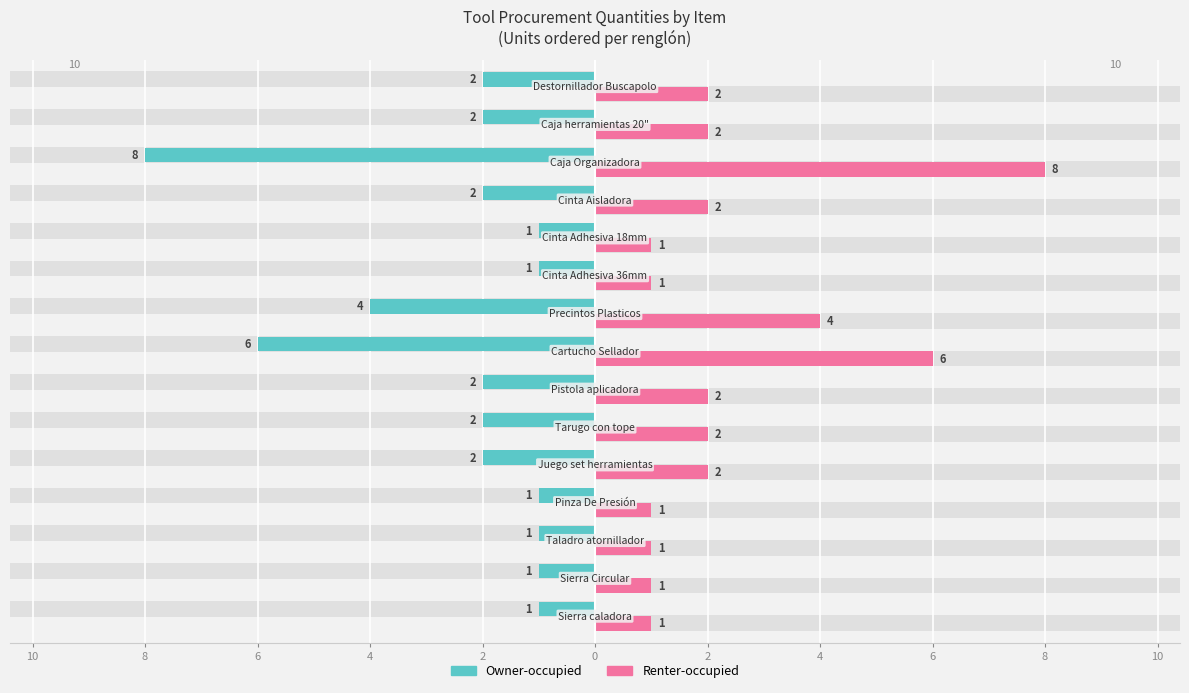

True or false: Owner-occupied has a value of -8 at 4.

False